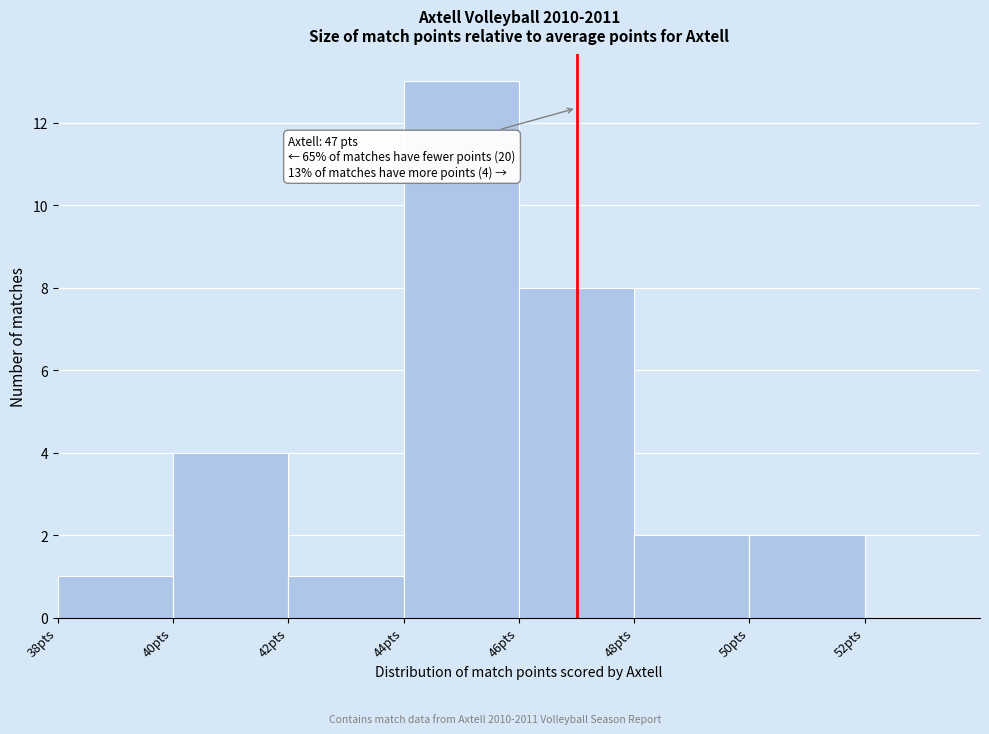

Over which range of the x-axis is the bar tallest?

44 to 46